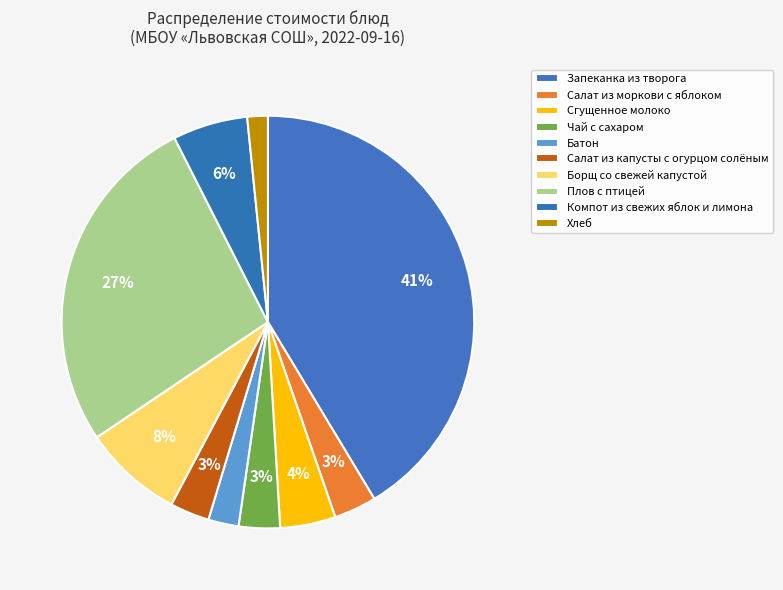

Which has a higher value, Чай с сахаром or Компот из свежих яблок и лимона?

Компот из свежих яблок и лимона